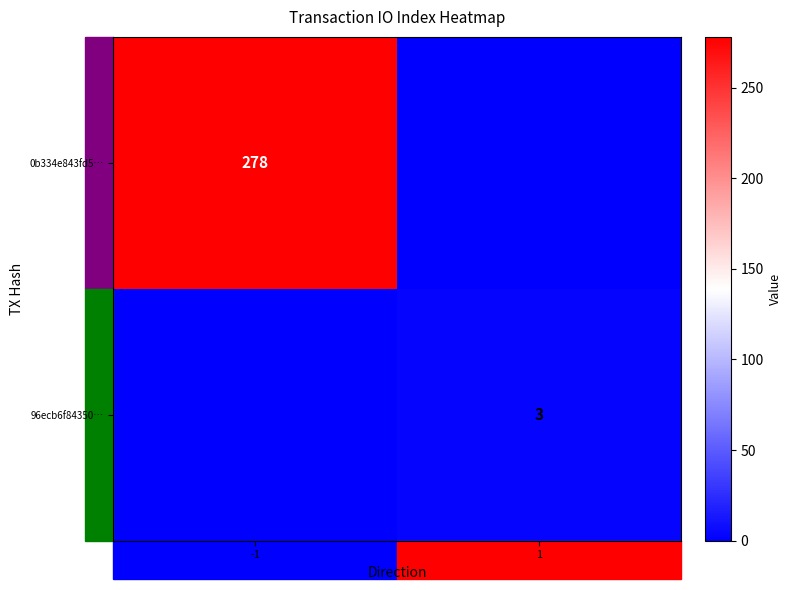

At how many categories does at least one series exceed 16?

1